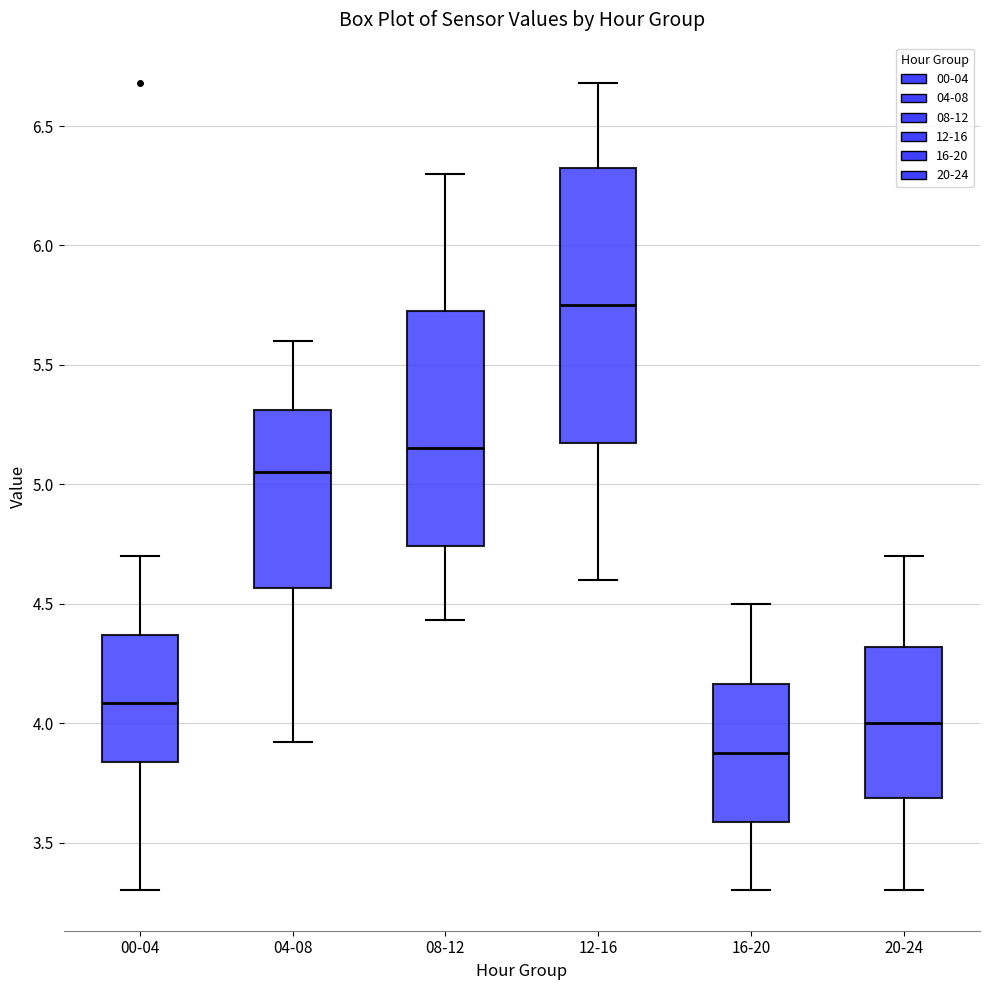

Which box has the highest median line?

12-16